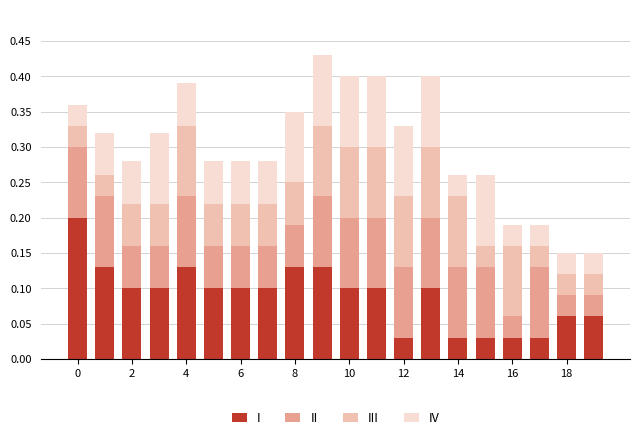

How many I values are between 0 and 1?

20